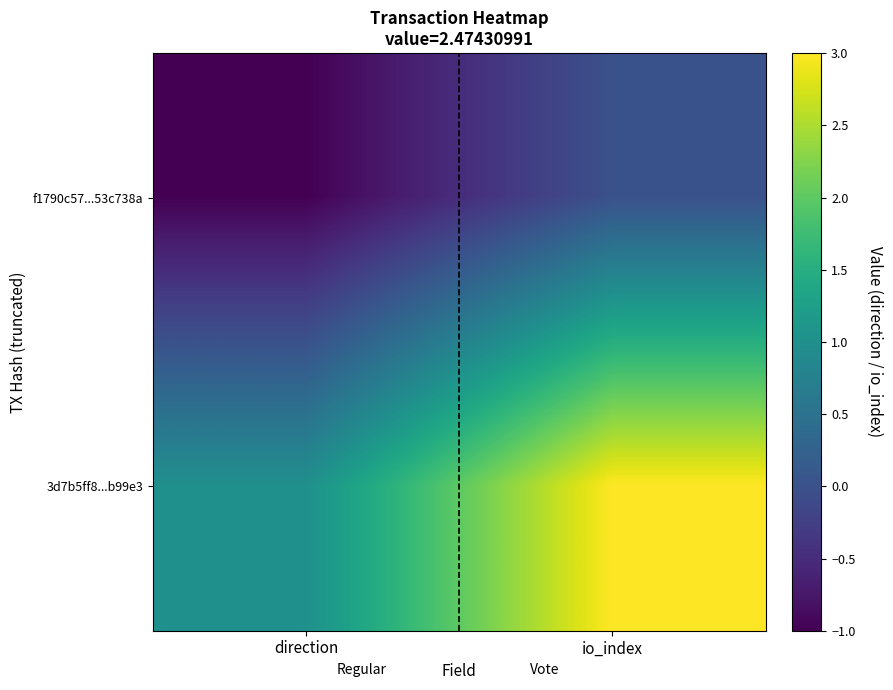

At which category is the sum across all series the highest?

io_index